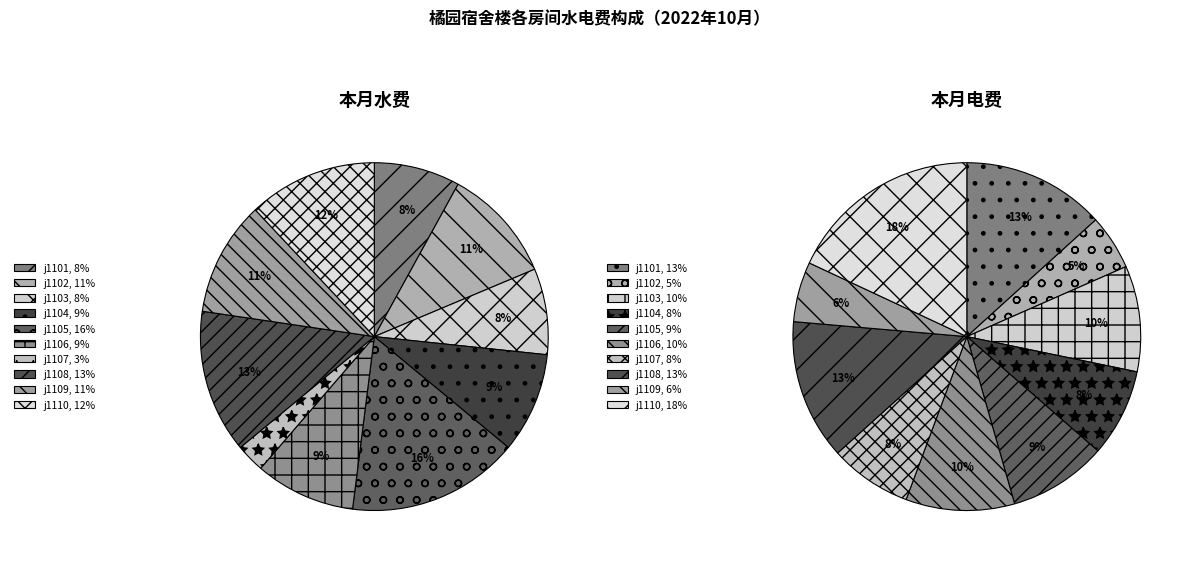

Does any single category account for the majority?

No